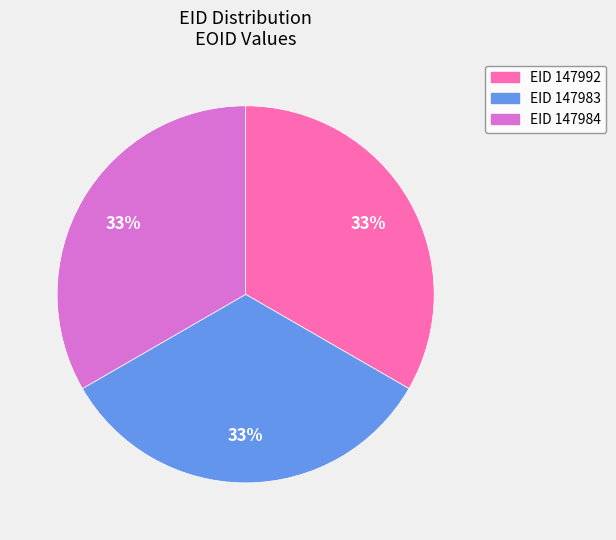

Is there a majority slice in this chart?

No